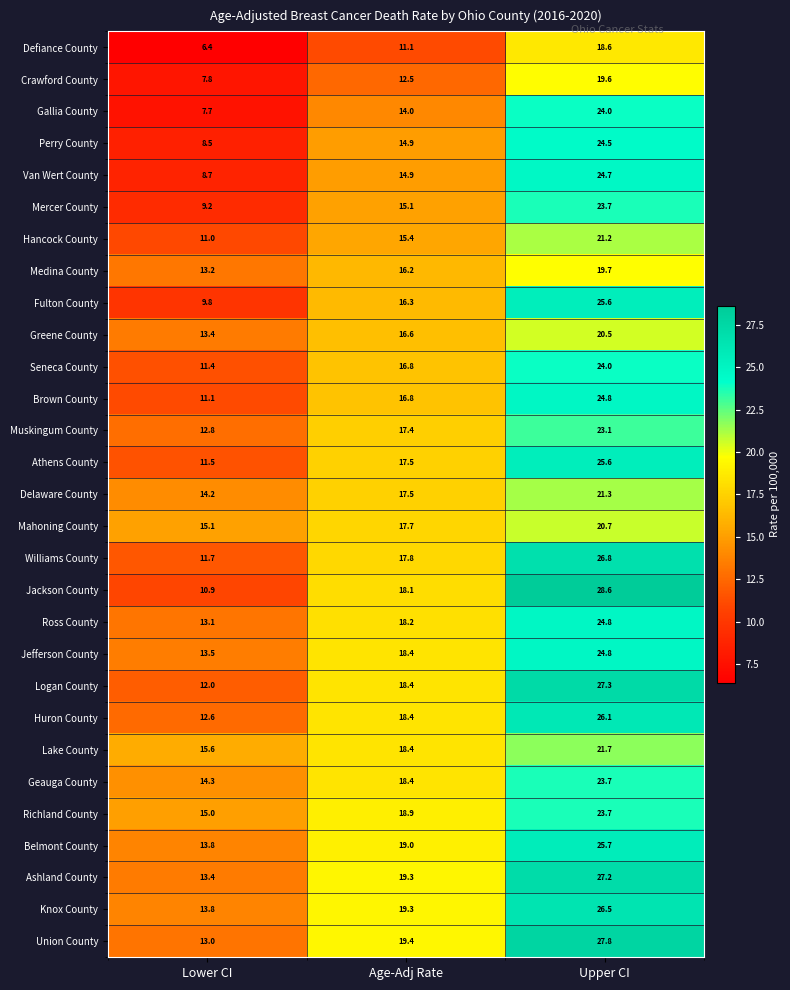

What is the total value across all series at Lower CI?

344.5